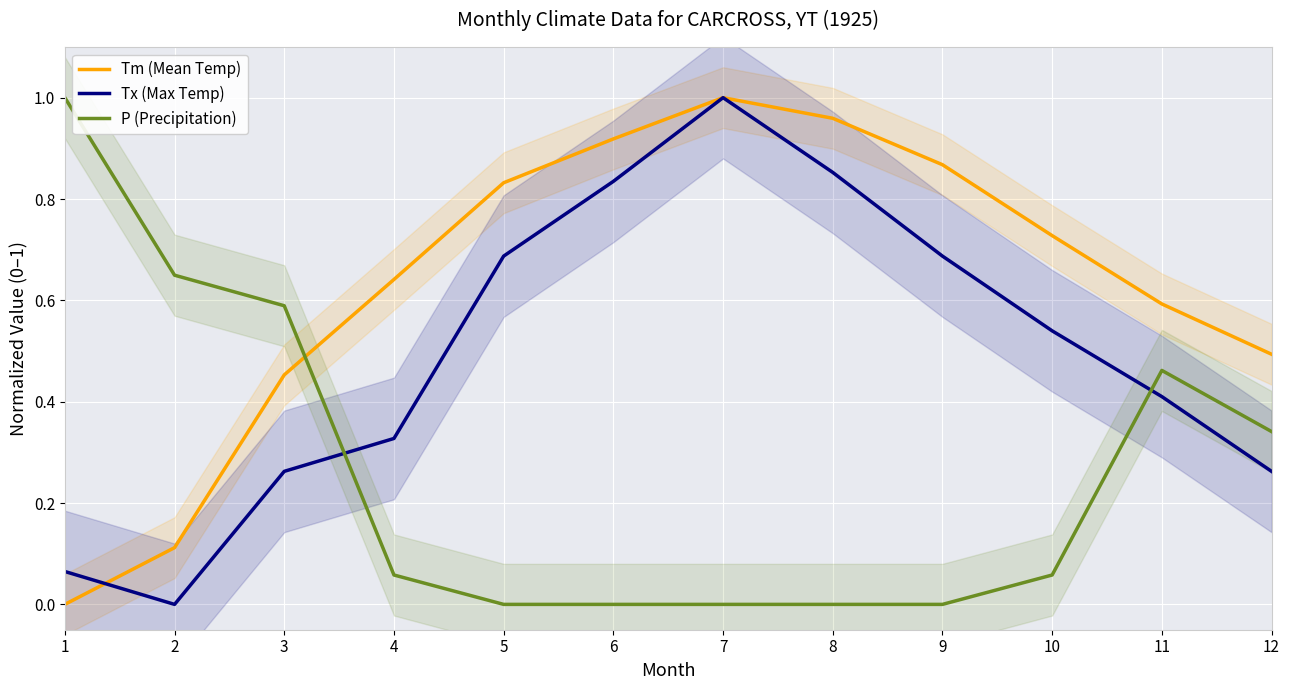

What is the maximum value shown in the chart?

1.0